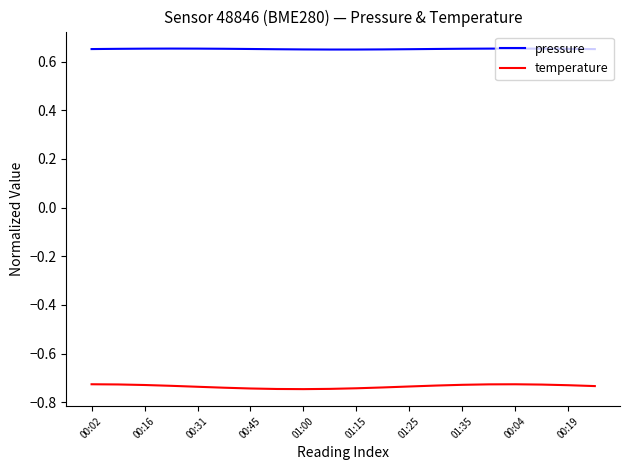

Rank the series by their average value, from lowest to highest.

temperature, pressure